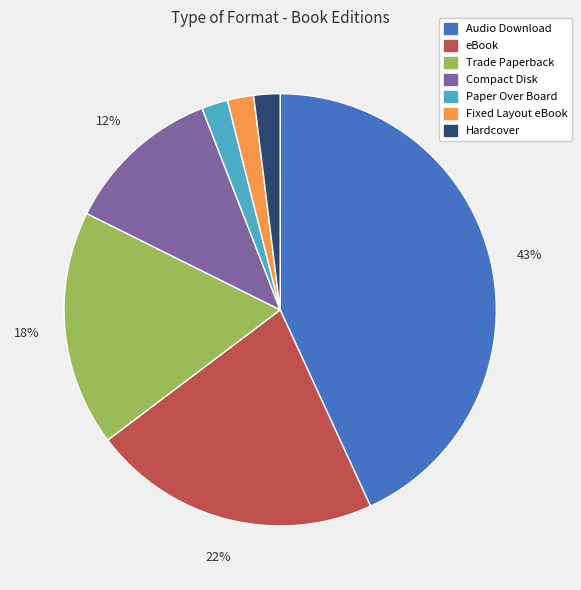

Is the sum of eBook and Audio Download greater than half?

Yes